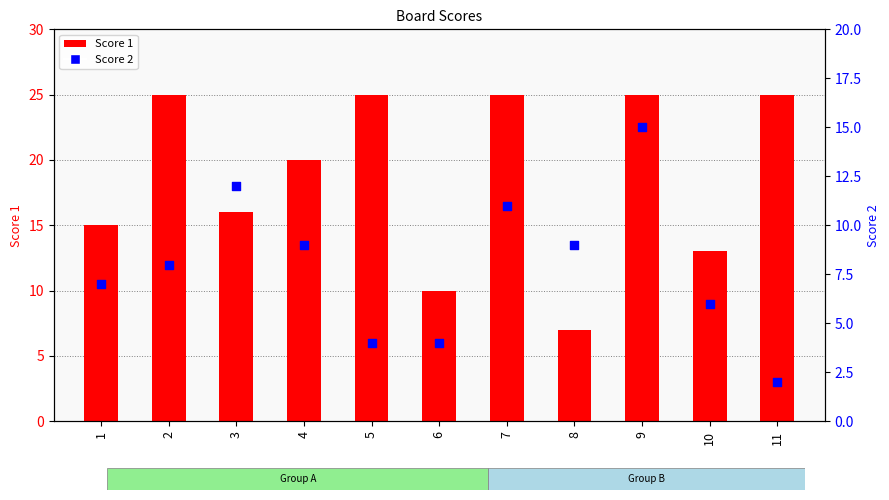

Which series contains the highest Y value?

Score 1